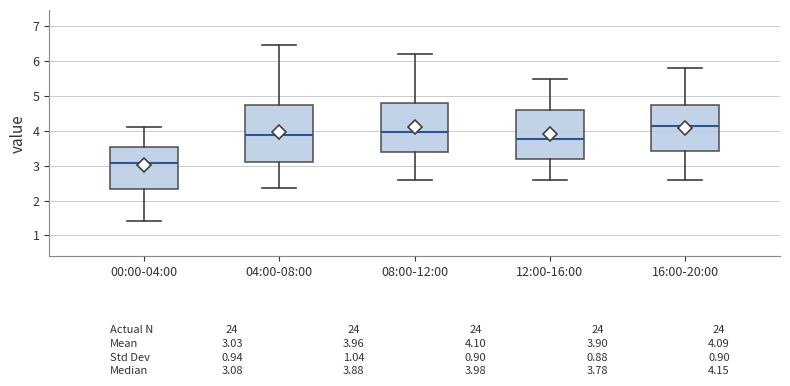

Which box is the tallest, from its lower edge to its upper edge?

04:00-08:00